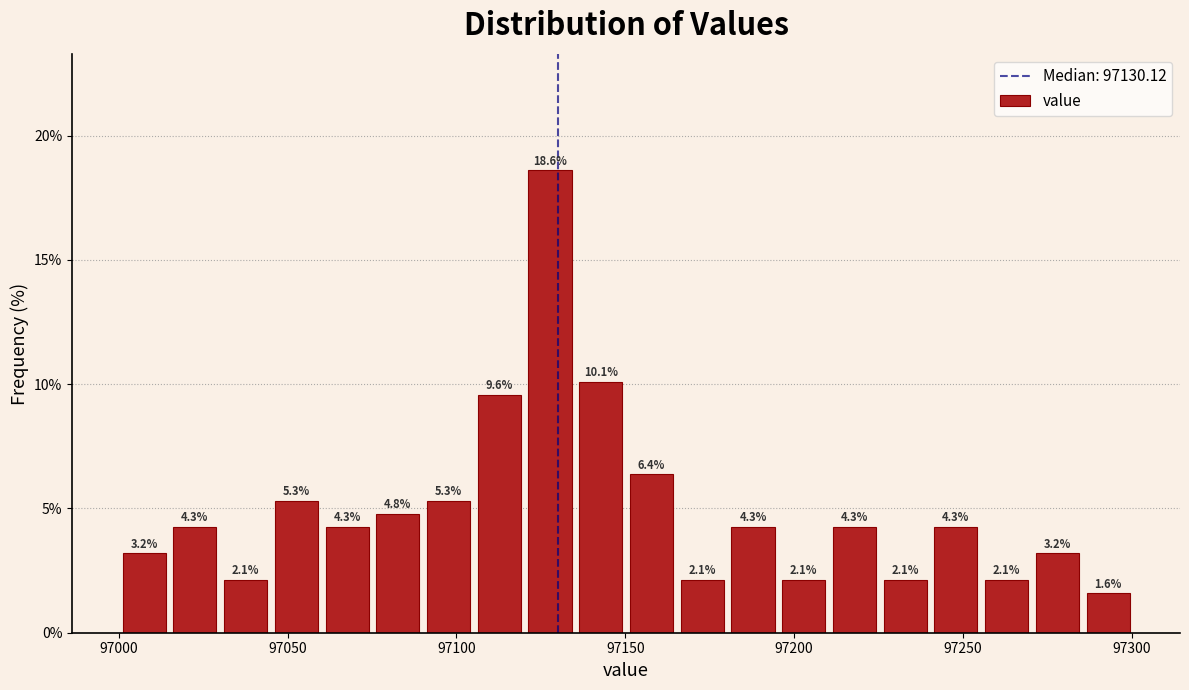

Read against the x-axis, roughly where is the centre of the tallest bar?

97130